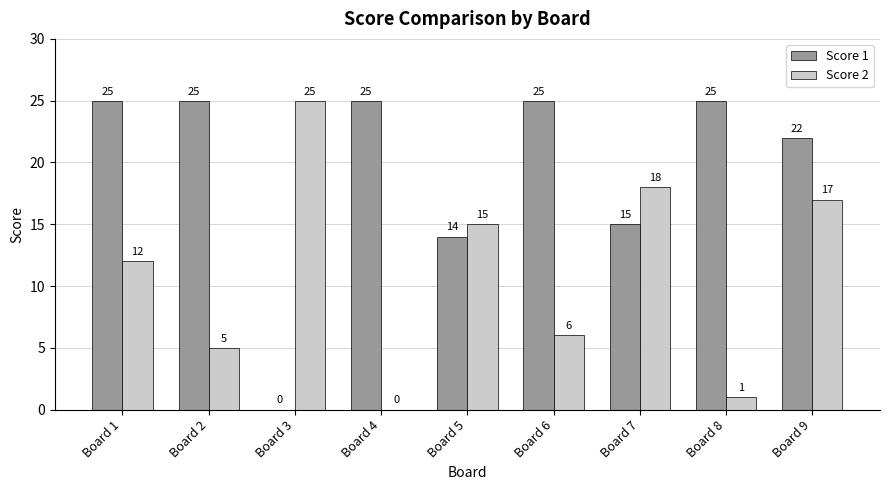

How many distinct data groups are displayed?

2